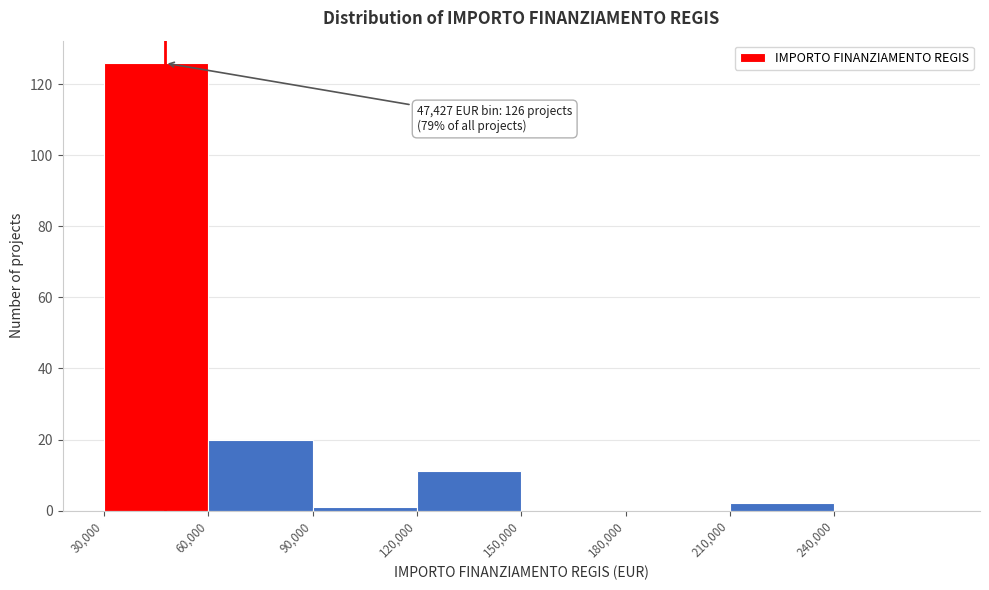

Over which range of the x-axis is the bar tallest?

30000 to 60000